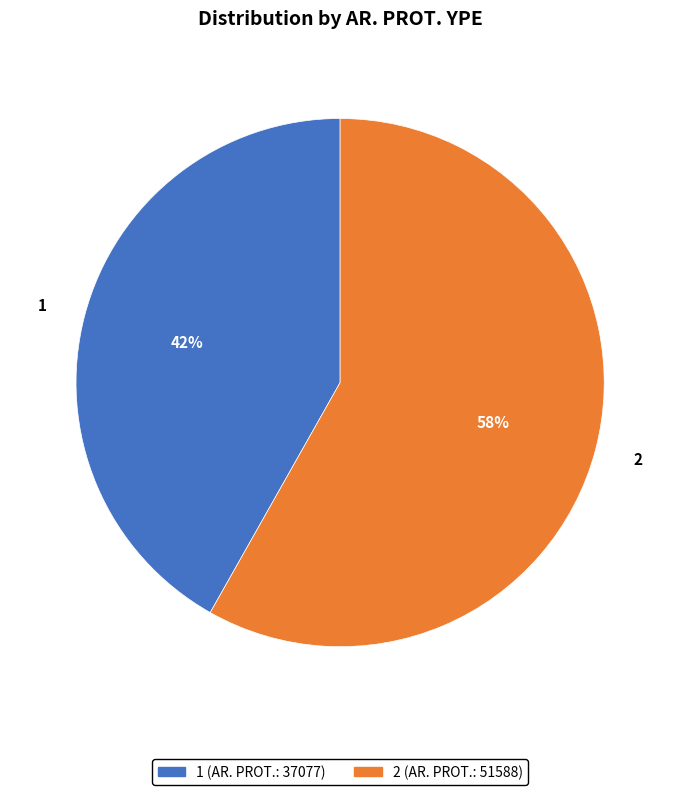

Which has a higher value, 1 or 2?

2